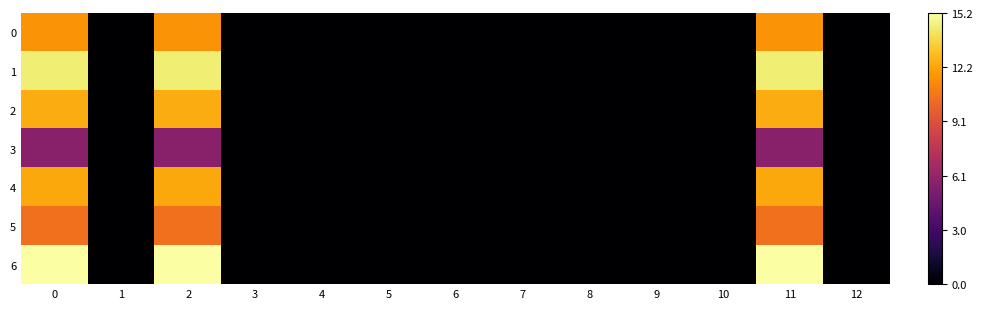

Reading left to right, list all the values displayed in this chart.

0: 0=11.7	1=0.0	2=11.7	3=0.0	4=0.0	5=0.0	6=0.0	7=0.0	8=0.0	9=0.0	10=0.0	11=11.7	12=0.0
1: 0=14.5	1=0.0	2=14.5	3=0.0	4=0.0	5=0.0	6=0.0	7=0.0	8=0.0	9=0.0	10=0.0	11=14.5	12=0.0
2: 0=12.4	1=0.0	2=12.4	3=0.0	4=0.0	5=0.0	6=0.0	7=0.0	8=0.0	9=0.0	10=0.0	11=12.4	12=0.0
3: 0=5.7	1=0.0	2=5.7	3=0.0	4=0.0	5=0.0	6=0.0	7=0.0	8=0.0	9=0.0	10=0.0	11=5.7	12=0.0
4: 0=12.3	1=0.0	2=12.3	3=0.0	4=0.0	5=0.0	6=0.0	7=0.0	8=0.0	9=0.0	10=0.0	11=12.3	12=0.0
5: 0=10.5	1=0.0	2=10.5	3=0.0	4=0.0	5=0.0	6=0.0	7=0.0	8=0.0	9=0.0	10=0.0	11=10.5	12=0.0
6: 0=15.2	1=0.0	2=15.2	3=0.0	4=0.0	5=0.0	6=0.0	7=0.0	8=0.0	9=0.0	10=0.0	11=15.2	12=0.0